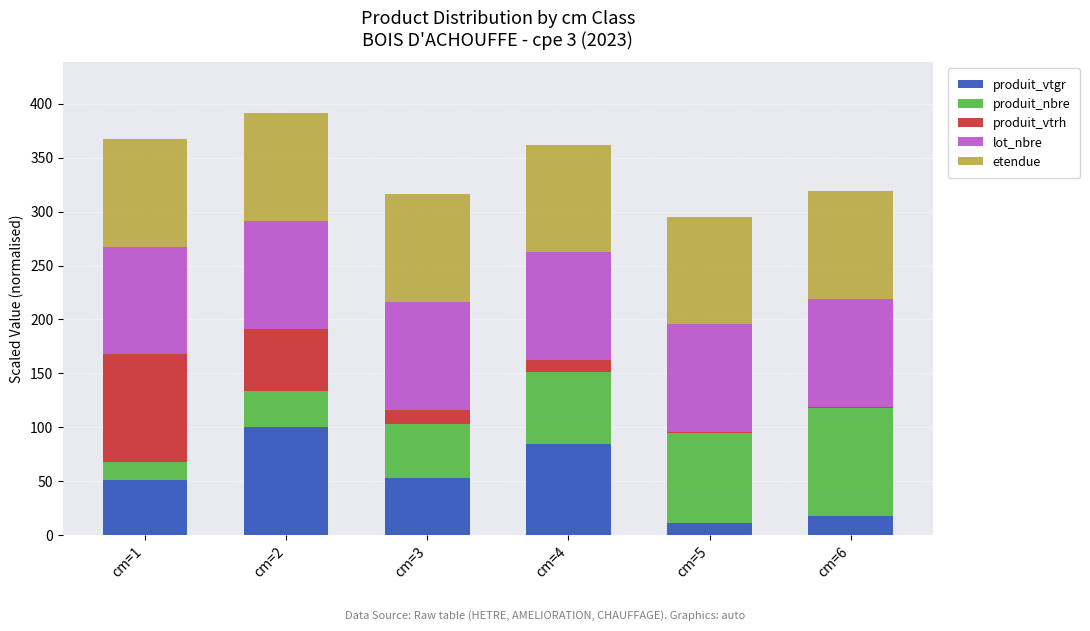

Does the chart contain stacked bars?

Yes